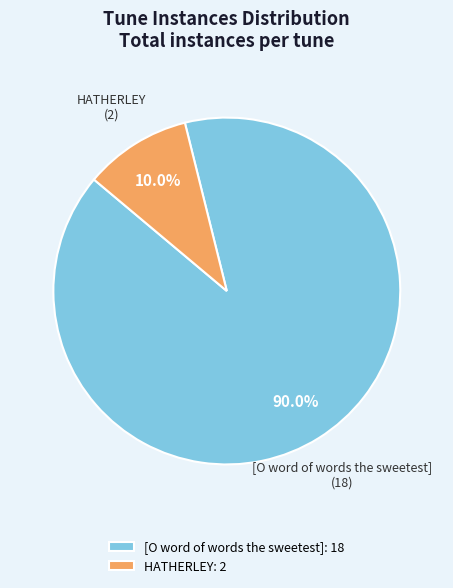

Which category has the smallest portion of the pie?

HATHERLEY